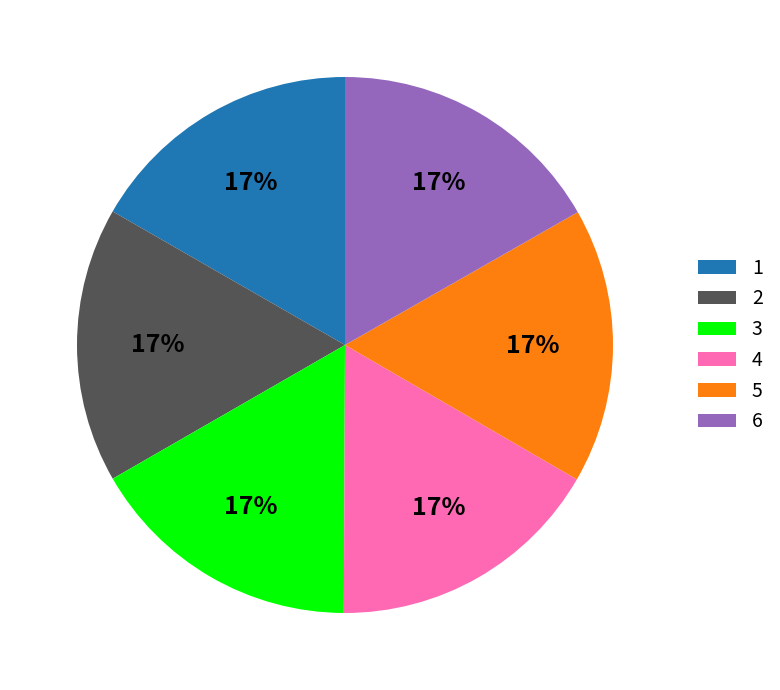

Combined, do 2 and 3 account for over 50%?

No